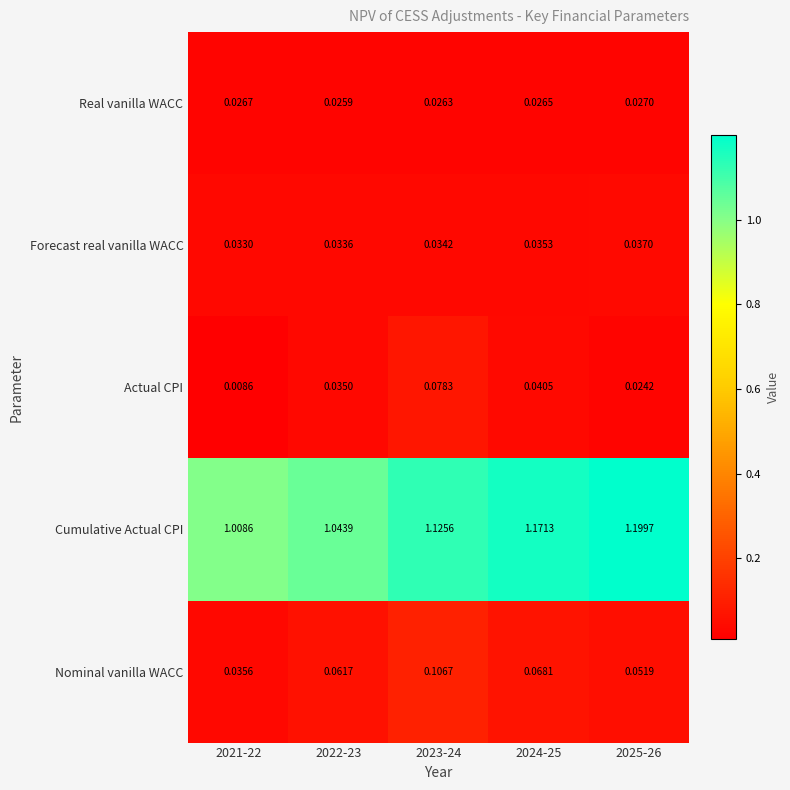

Rank the series by their maximum value, from highest to lowest.

Cumulative Actual CPI, Nominal vanilla WACC, Actual CPI, Forecast real vanilla WACC, Real vanilla WACC